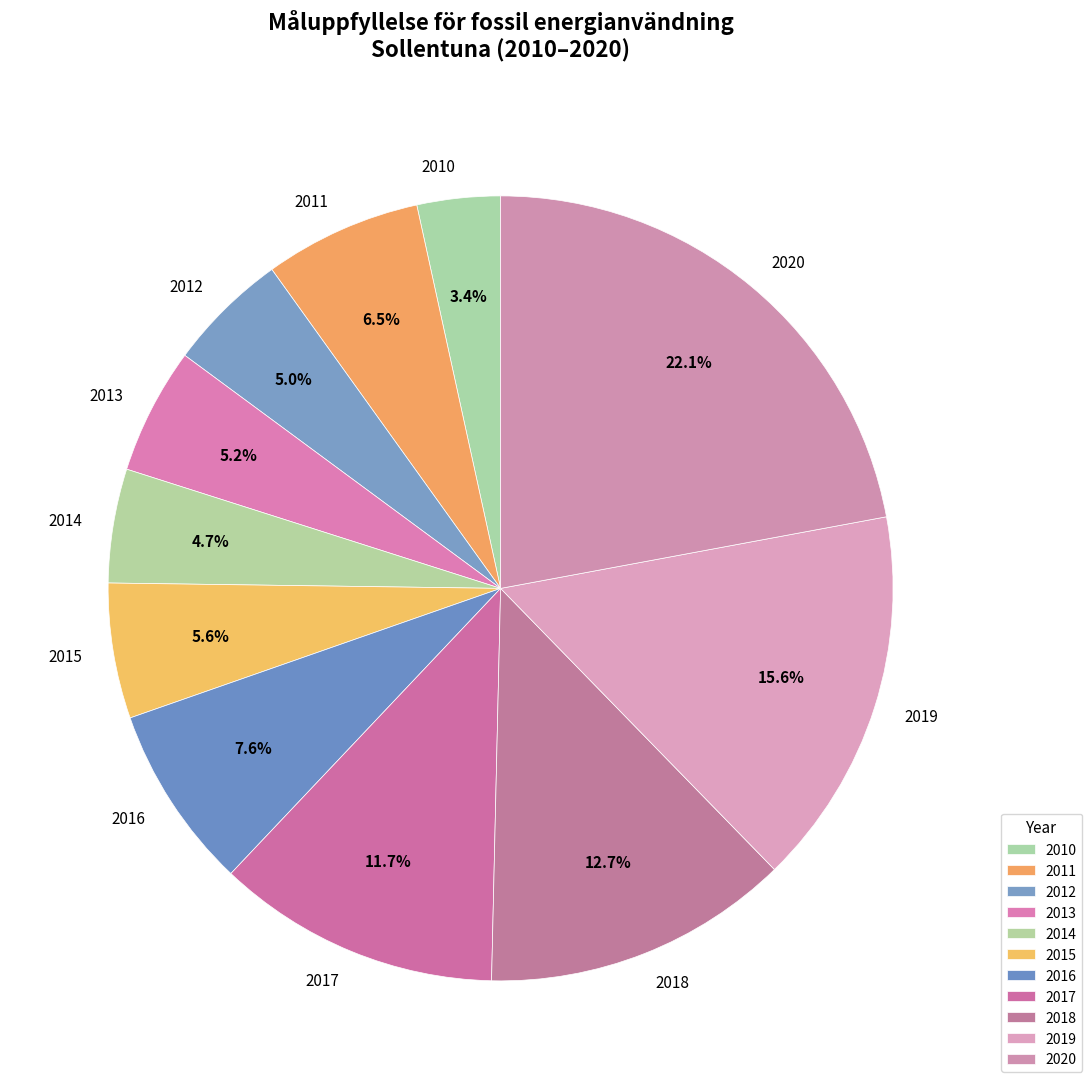

How many slices are in this pie chart?

11